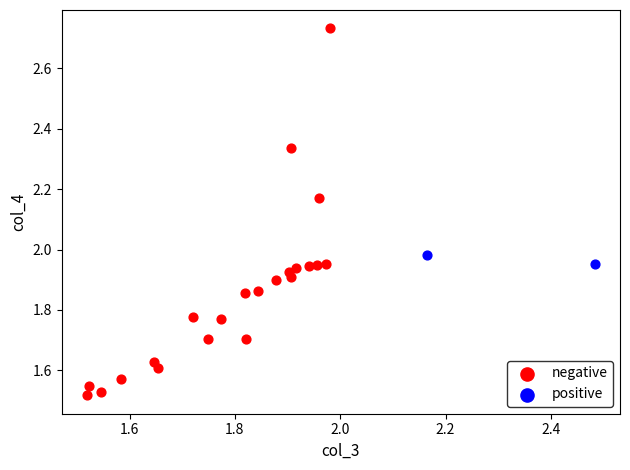

Which series contains the highest Y value?

negative